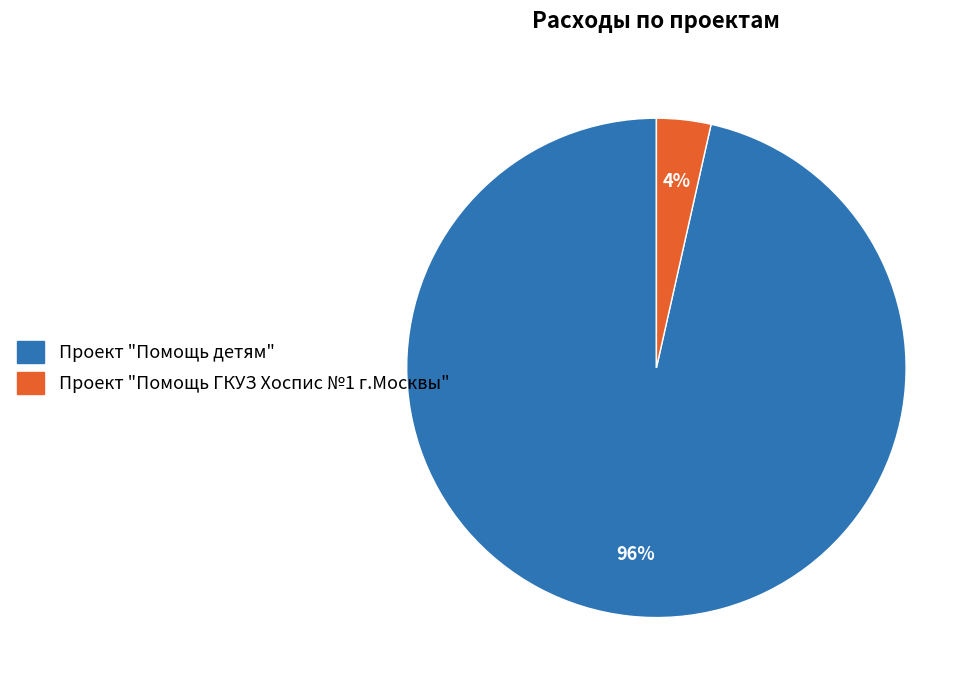

To the nearest percent, what is the average slice percentage?

50%